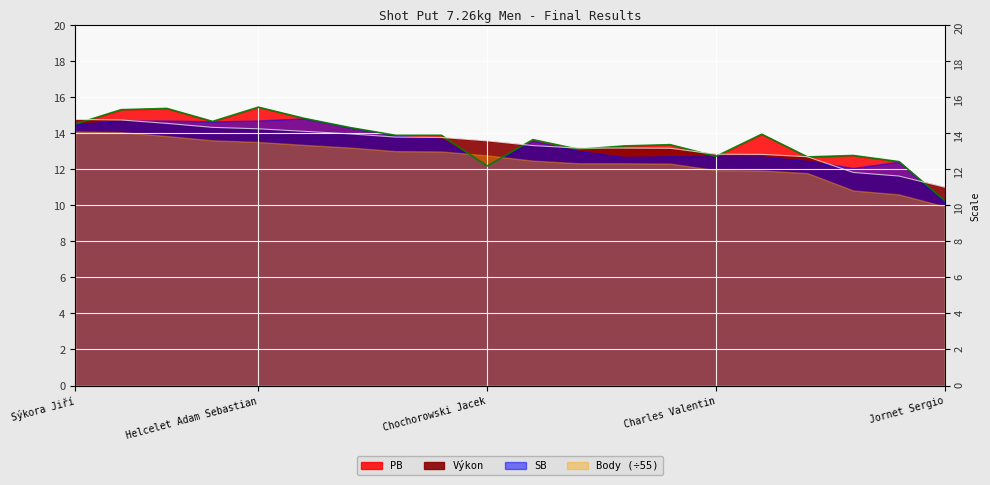

Between Sýkora Jiří and Davies Aiden, which is larger?

Sýkora Jiří